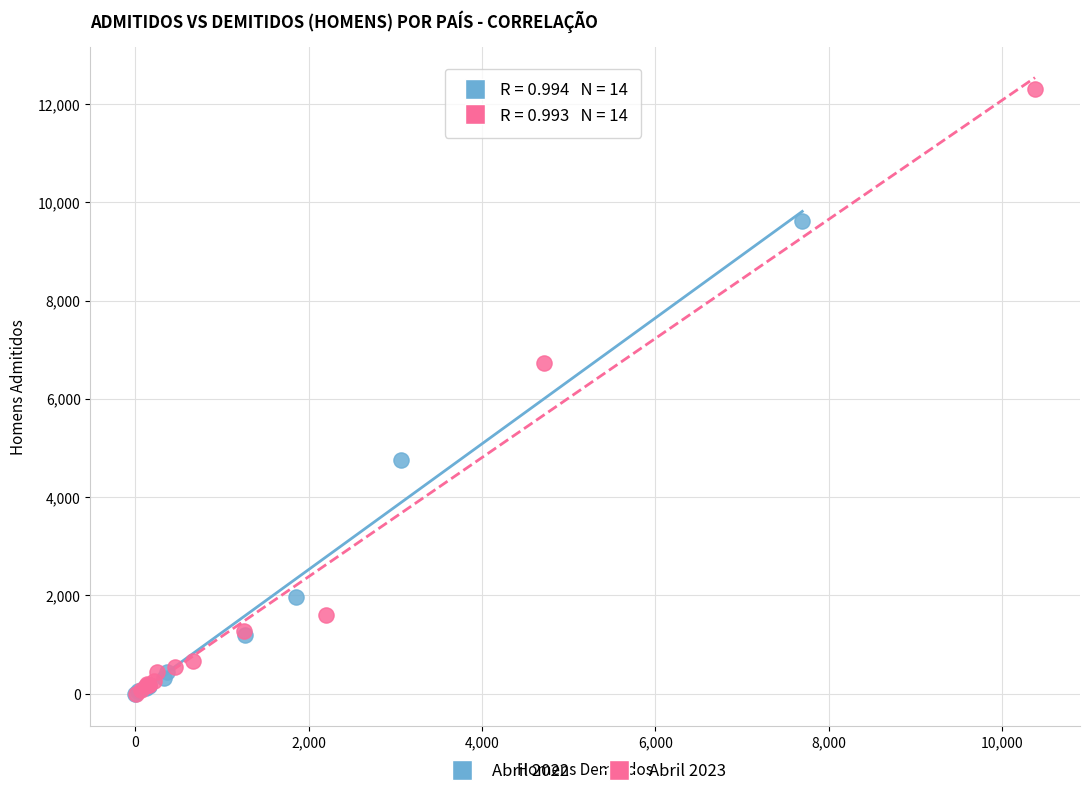

What are all the series names shown in the legend?

Abril 2022, Abril 2023